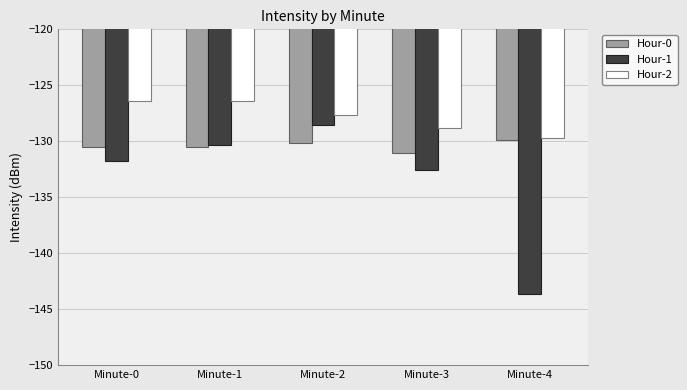

The Hour-1 series shows -208.8 at Minute-3. True or false?

False